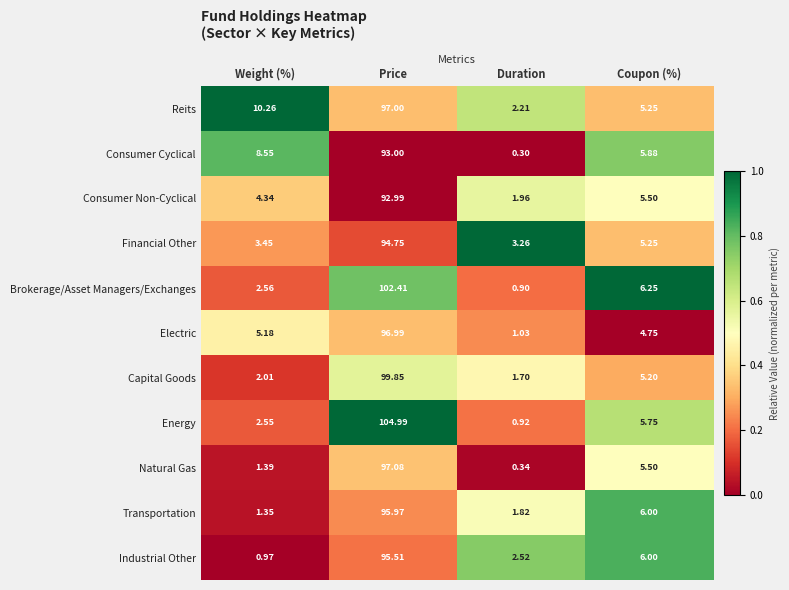

At how many categories does at least one series exceed 0?

4